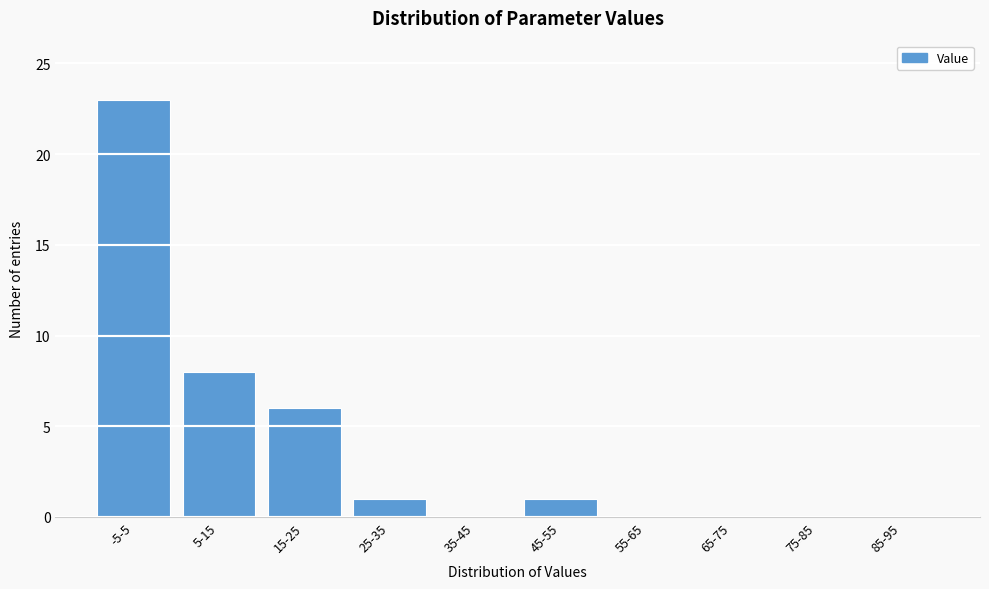

Reading right to left, list all the values displayed in this chart.

85-95=0	75-85=0	65-75=0	55-65=0	45-55=1	35-45=0	25-35=1	15-25=6	5-15=8	-5-5=23